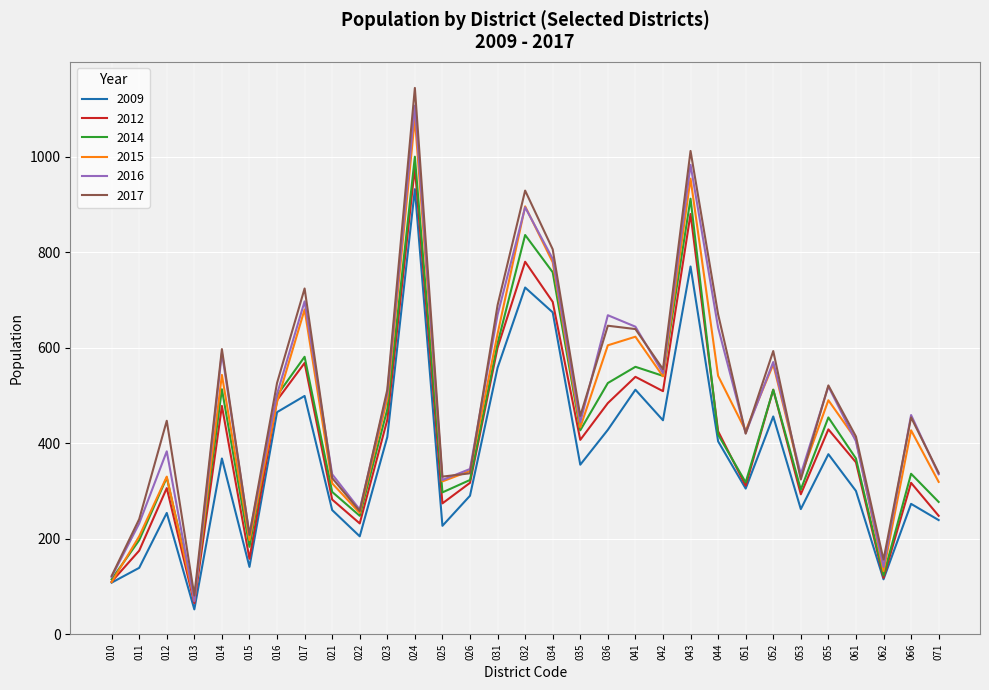

In 2015, how many points are lower than both neighbors (excluding endpoints)?

9